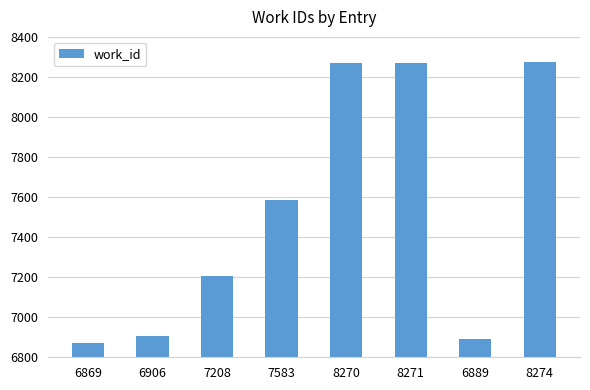

Are the bars horizontal?

No